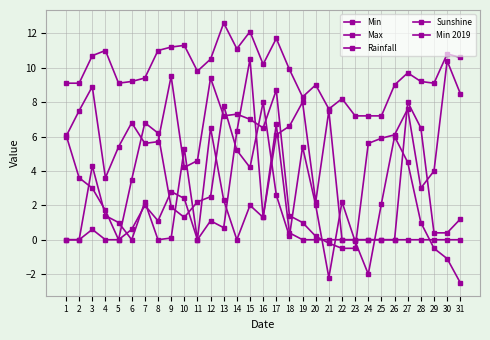

True or false: Sunshine and Rainfall cross at least once.

True